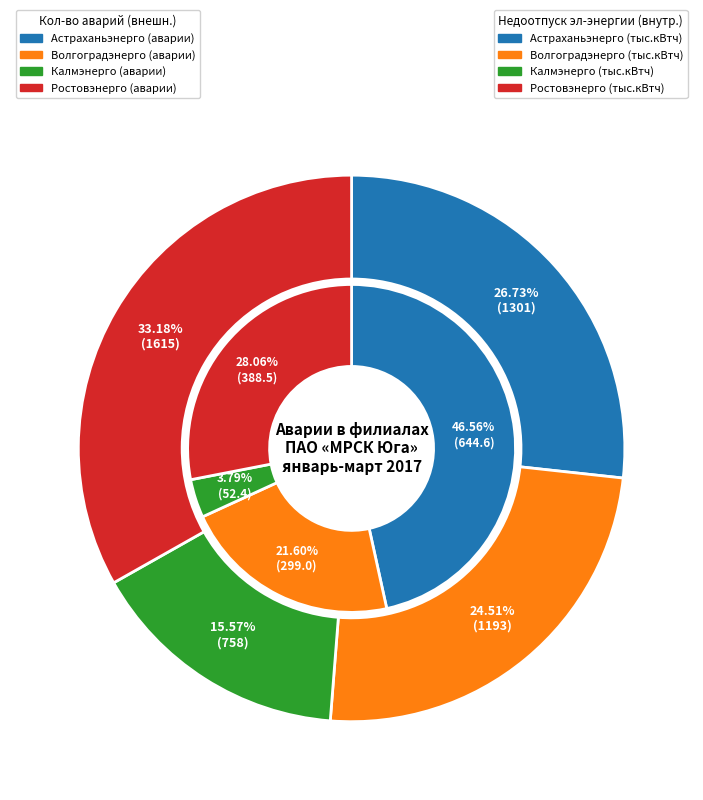

What percentage is the Волгоградэнерго slice, to the nearest percent?

25%